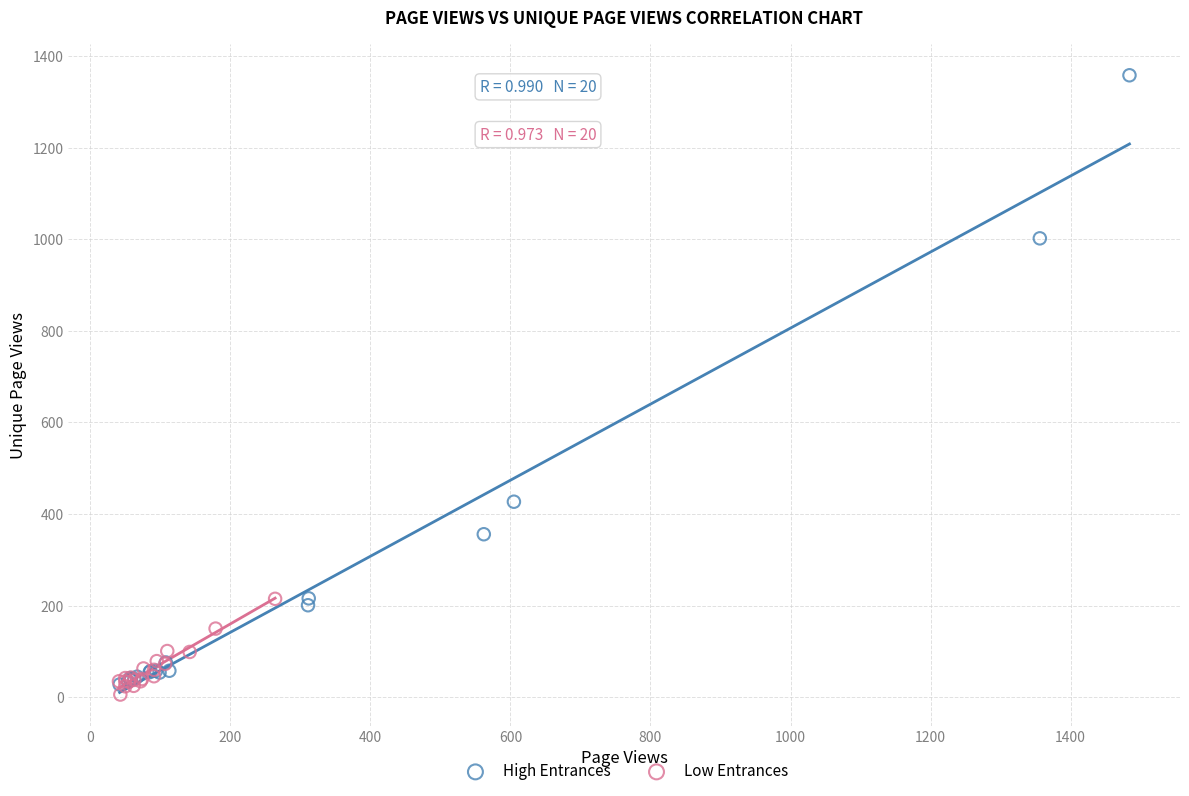

Which series has the widest spread of Y values?

High Entrances